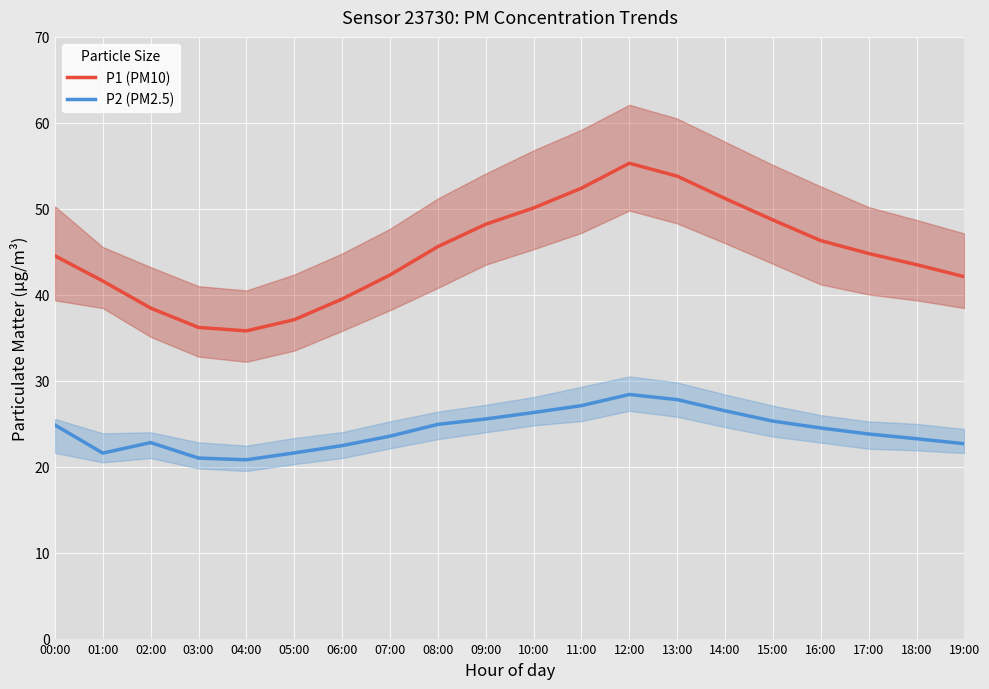

Rank the series by their maximum value, from lowest to highest.

P2 (PM2.5), P1 (PM10)